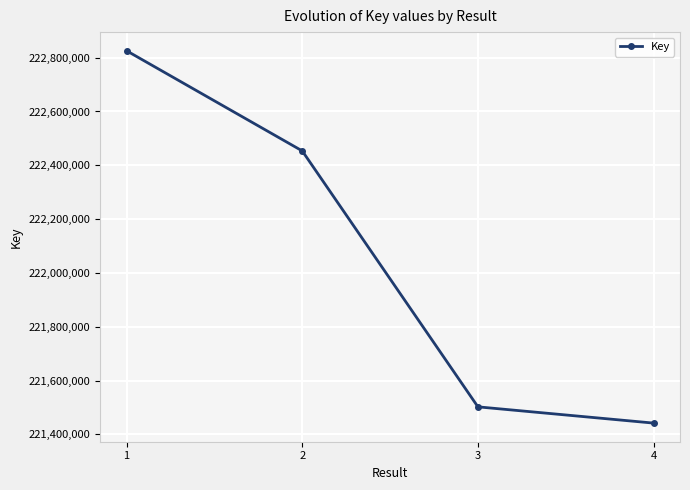

How many categories are shown in the chart?

4